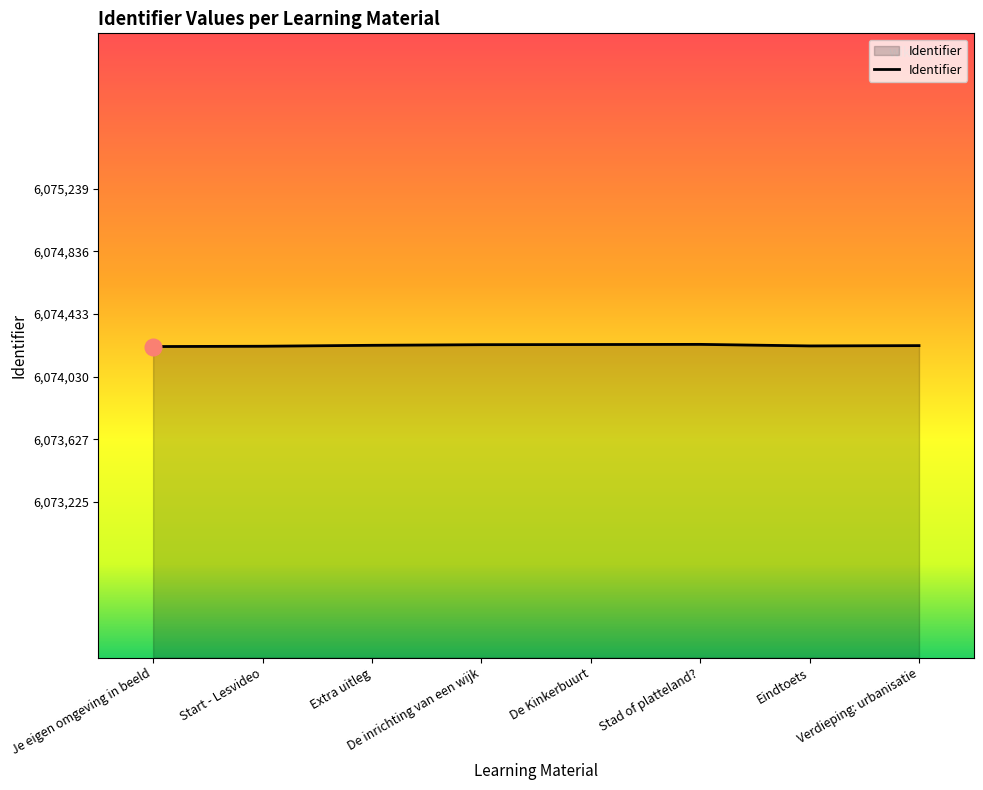

What is the sum of the values at De inrichting van een wijk and De Kinkerbuurt?

12148475